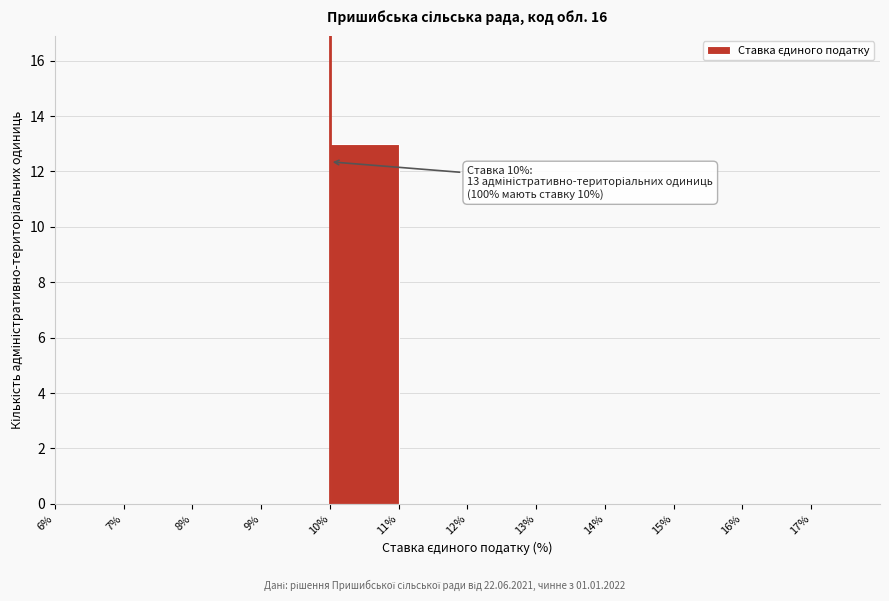

Which range on the x-axis has the tallest bar?

10 to 11